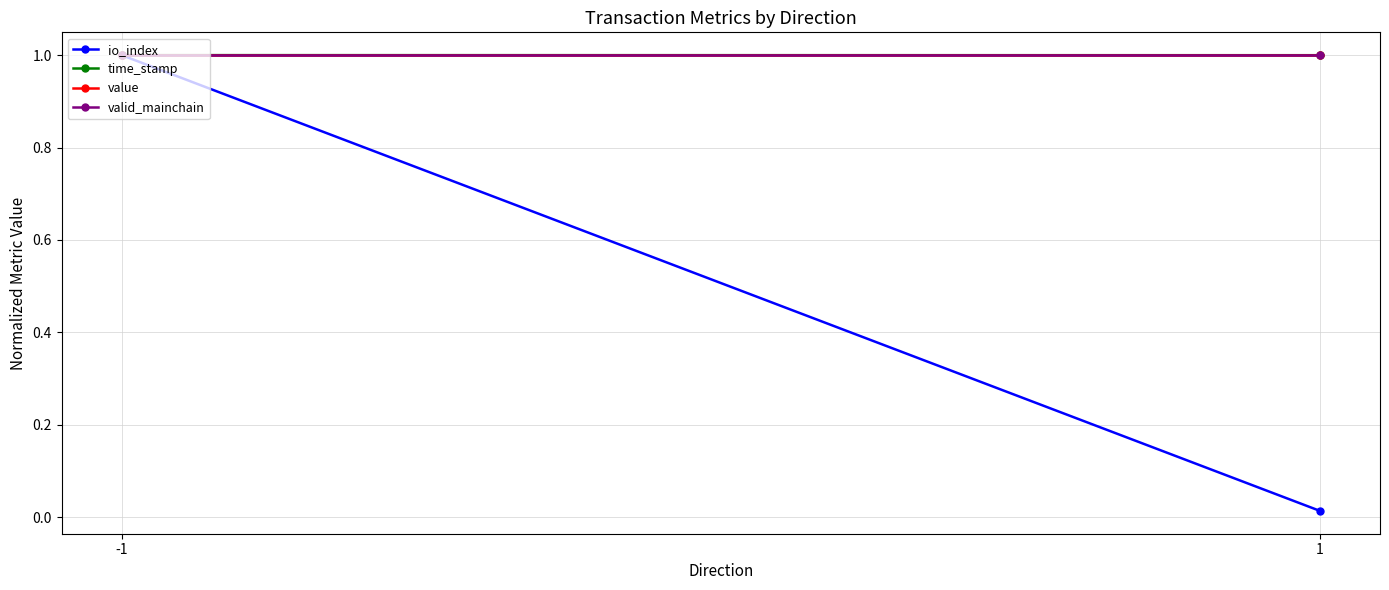

What is the difference between the highest and lowest values at 1?

1.0